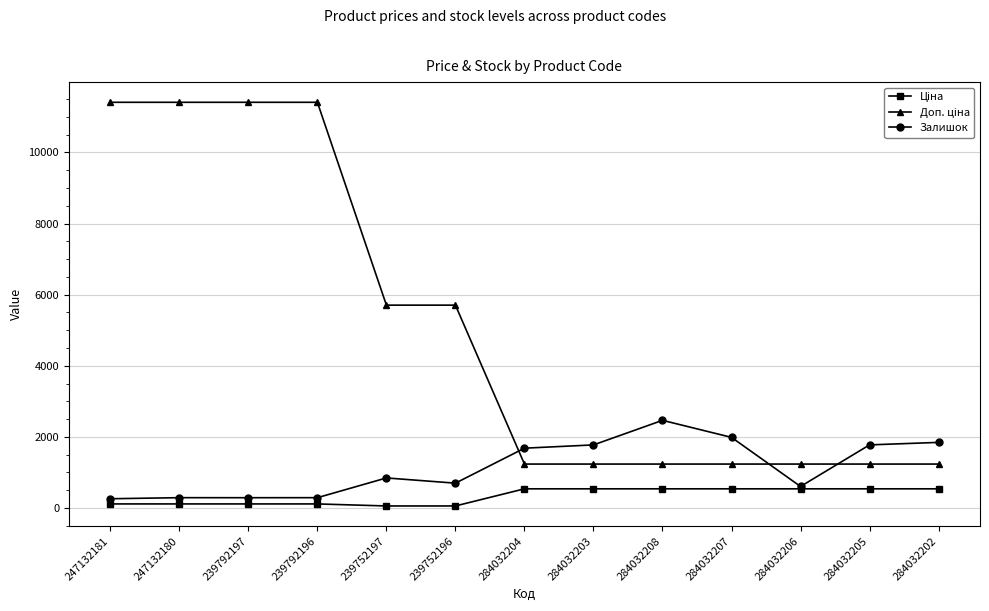

Is it true that Залишок equals 290.0 at 247132180?

True